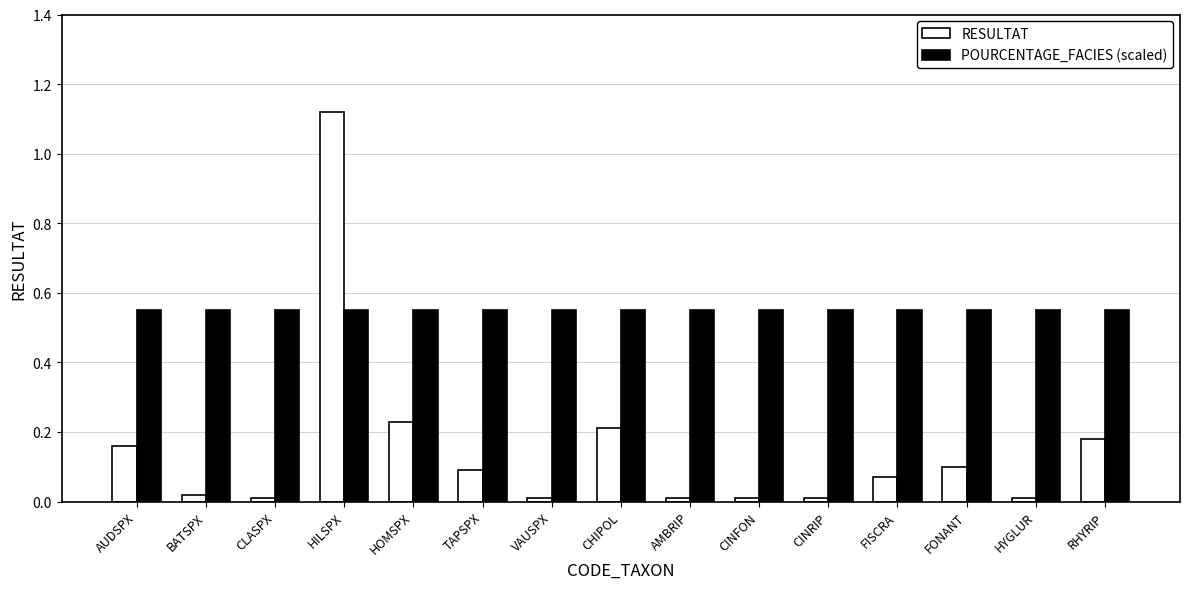

Which category has the highest value across all series?

HILSPX